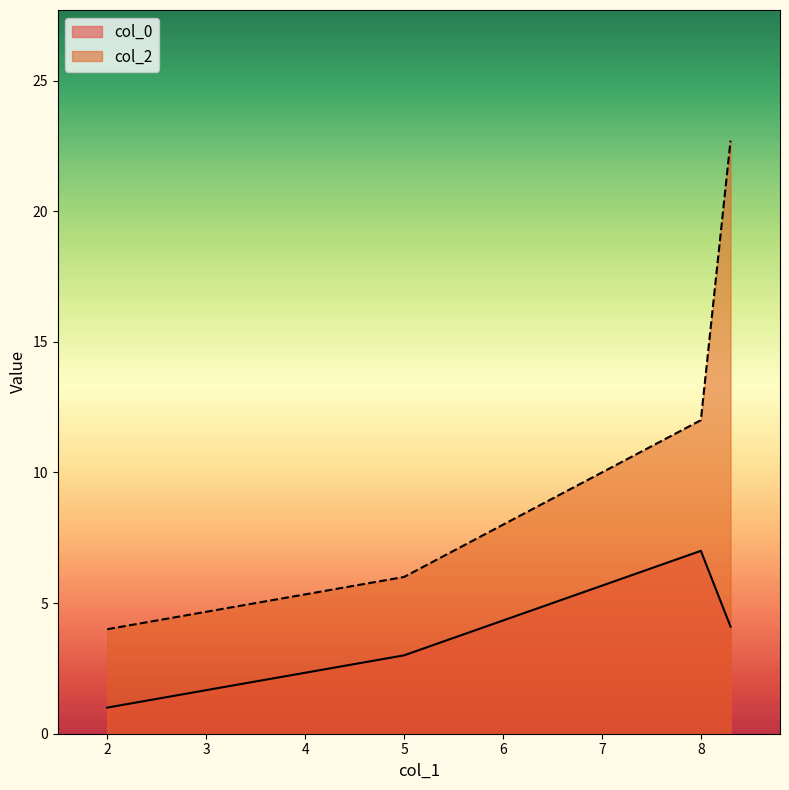

What is the label of the 3rd point from the left?

8